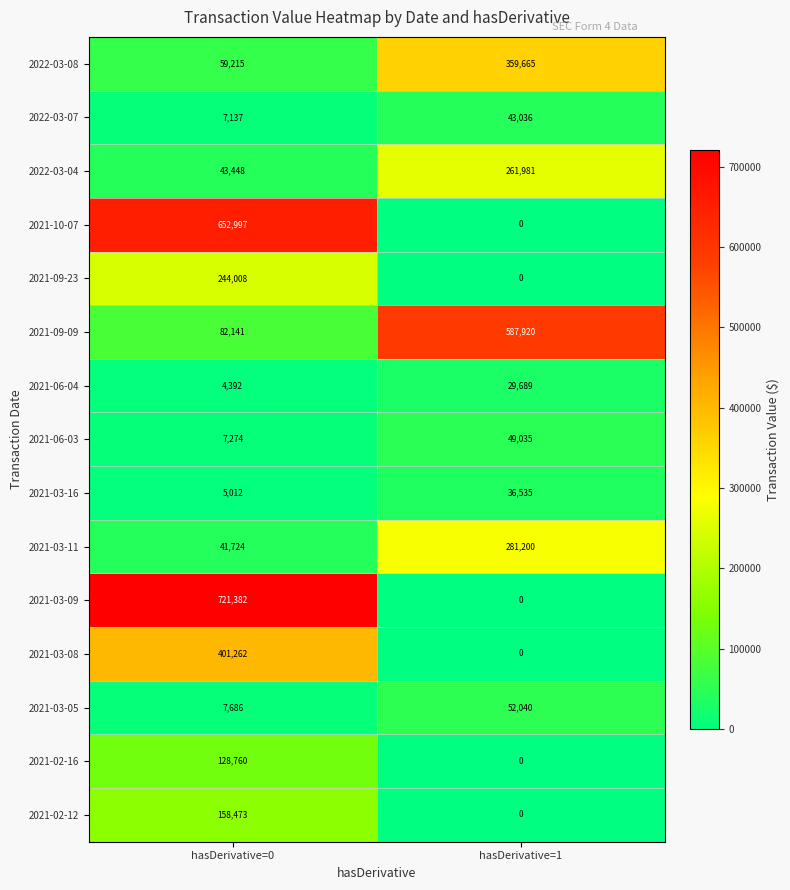

What value does the 2021-10-07 series have at hasDerivative=0?

652997